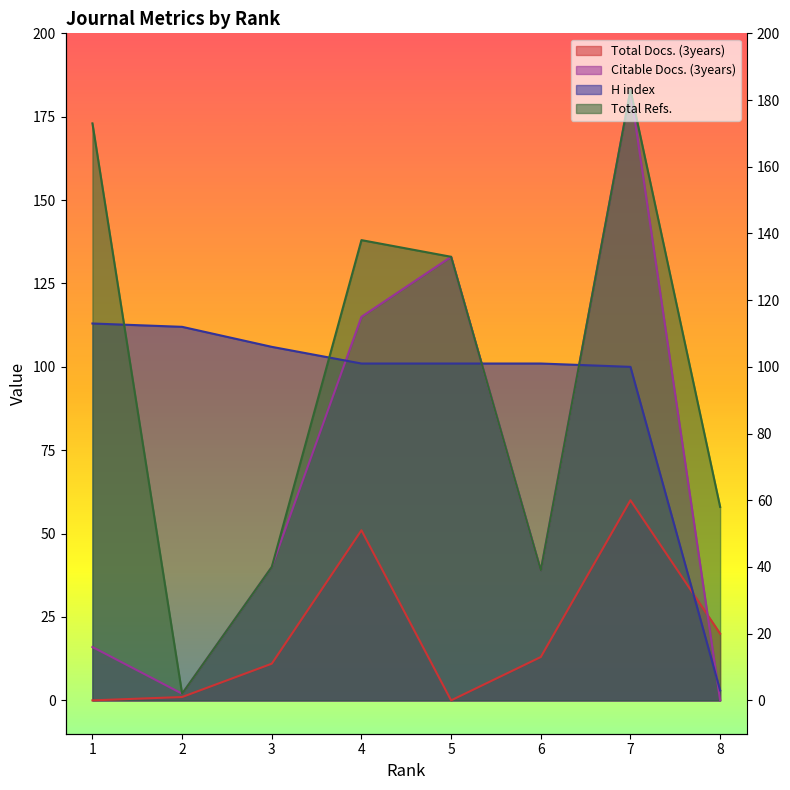

Reading left to right, extract all data points from this chart.

Total Docs. (3years): 1=0	2=1	3=11	4=51	5=0	6=13	7=60	8=20
Citable Docs. (3years): 1=16	2=2	3=40	4=115	5=133	6=39	7=183	8=0
H index: 1=113	2=112	3=106	4=101	5=101	6=101	7=100	8=3
Total Refs.: 1=173	2=2	3=40	4=138	5=133	6=39	7=183	8=58